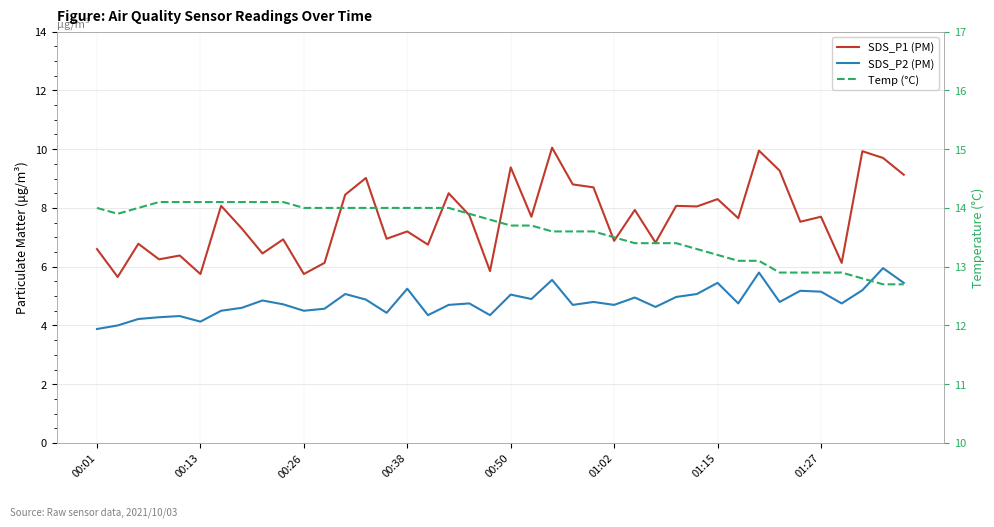

What are all the series names shown in the legend?

SDS_P1 (PM), SDS_P2 (PM), Temp (°C)